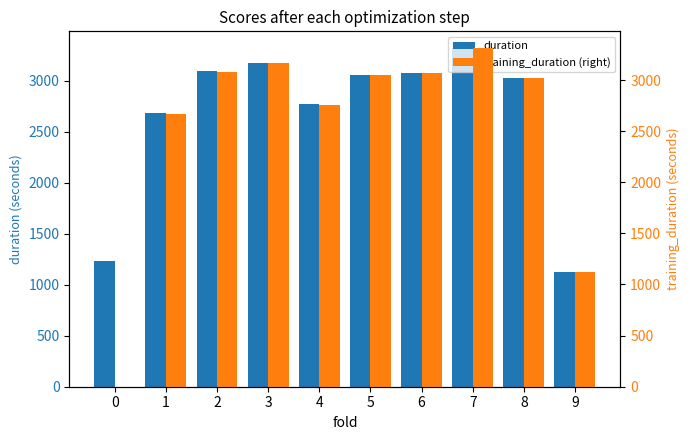

Which has a higher value, 2 or 9?

2